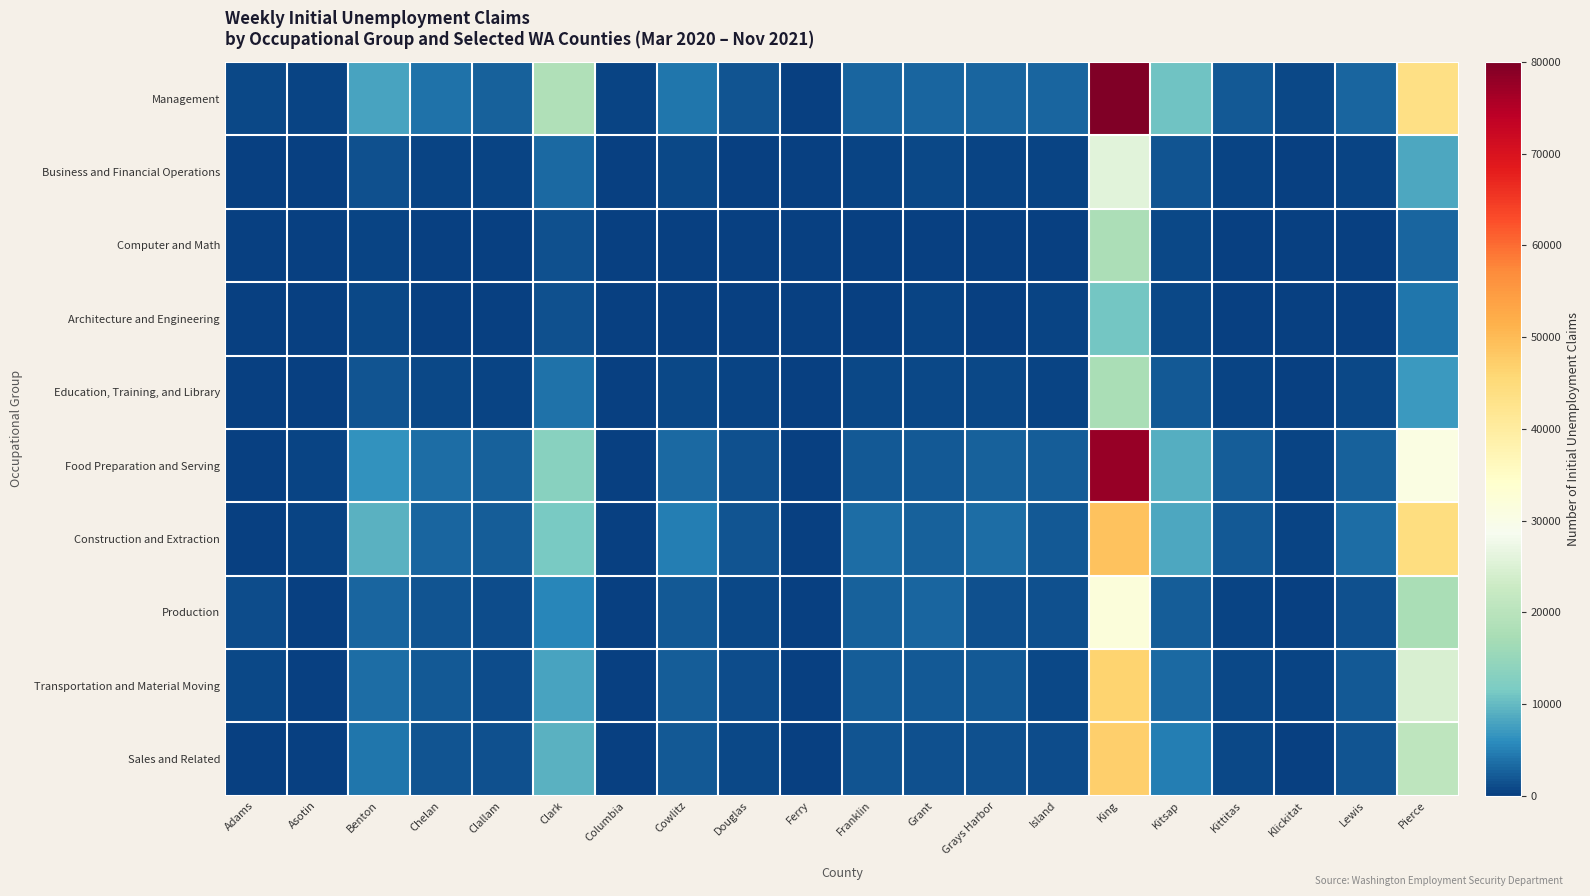

At which category is the sum across all series the highest?

King